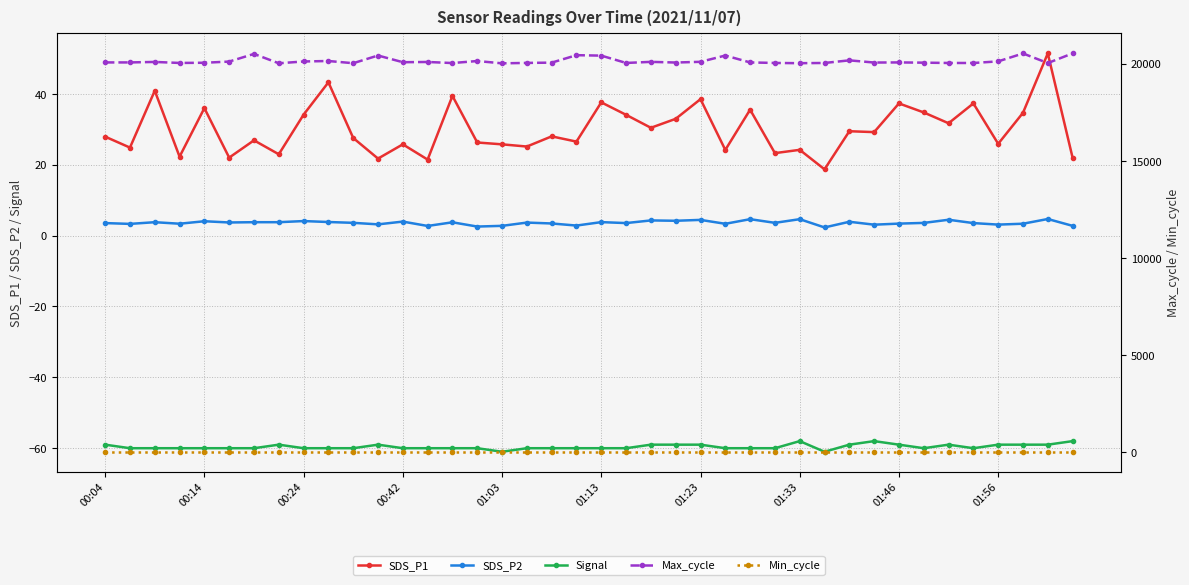

Reading right to left, transcribe all the data shown in this chart.

SDS_P1: 22.0	51.4	34.6	25.9	37.3	31.7	34.8	37.3	29.2	29.4	18.7	24.2	23.3	35.5	24.2	38.5	33.0	30.4	34.1	37.6	26.5	28.0	25.1	25.8	26.3	39.4	21.4	25.8	21.7	27.6	43.2	34.1	22.9	26.9	22.0	36.0	22.3	40.9	24.8	27.9
SDS_P2: 2.8	4.7	3.4	3.1	3.5	4.5	3.6	3.4	3.1	3.9	2.3	4.6	3.6	4.6	3.3	4.4	4.2	4.3	3.5	3.8	2.8	3.4	3.7	2.8	2.5	3.8	2.7	4.0	3.2	3.6	3.8	4.1	3.8	3.8	3.7	4.0	3.4	3.8	3.3	3.5
Signal: -58.0	-59.0	-59.0	-59.0	-60.0	-59.0	-60.0	-59.0	-58.0	-59.0	-61.0	-58.0	-60.0	-60.0	-60.0	-59.0	-59.0	-59.0	-60.0	-60.0	-60.0	-60.0	-60.0	-61.0	-60.0	-60.0	-60.0	-60.0	-59.0	-60.0	-60.0	-60.0	-59.0	-60.0	-60.0	-60.0	-60.0	-60.0	-60.0	-59.0
Max_cycle: 20533.0	20034.0	20529.0	20121.0	20038.0	20039.0	20055.0	20067.0	20061.0	20174.0	20039.0	20028.0	20040.0	20067.0	20422.0	20098.0	20062.0	20096.0	20040.0	20417.0	20440.0	20056.0	20042.0	20020.0	20139.0	20035.0	20090.0	20078.0	20423.0	20027.0	20140.0	20116.0	20023.0	20505.0	20111.0	20050.0	20040.0	20092.0	20067.0	20067.0
Min_cycle: 28.0	28.0	28.0	28.0	28.0	28.0	28.0	28.0	28.0	28.0	28.0	28.0	28.0	28.0	28.0	28.0	28.0	28.0	28.0	28.0	28.0	28.0	28.0	28.0	28.0	28.0	28.0	28.0	28.0	28.0	28.0	28.0	28.0	28.0	28.0	28.0	28.0	28.0	28.0	28.0